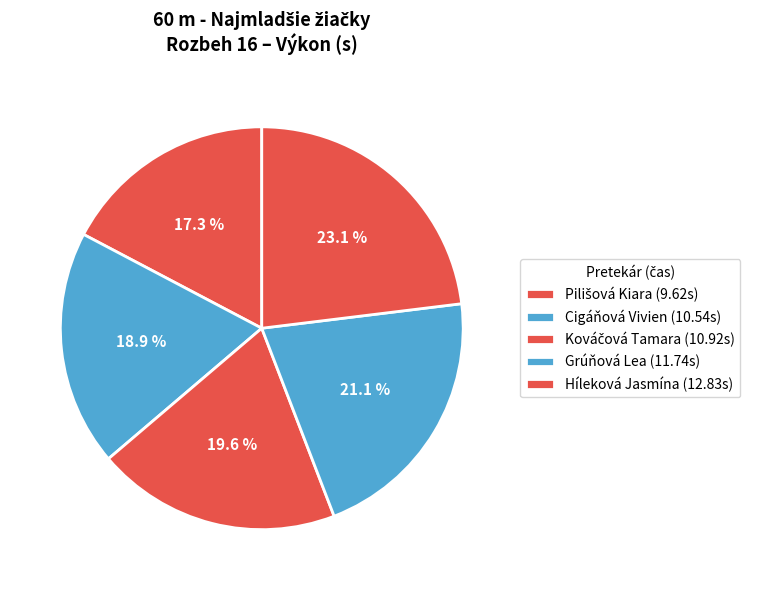

How many segments does this pie chart have?

5